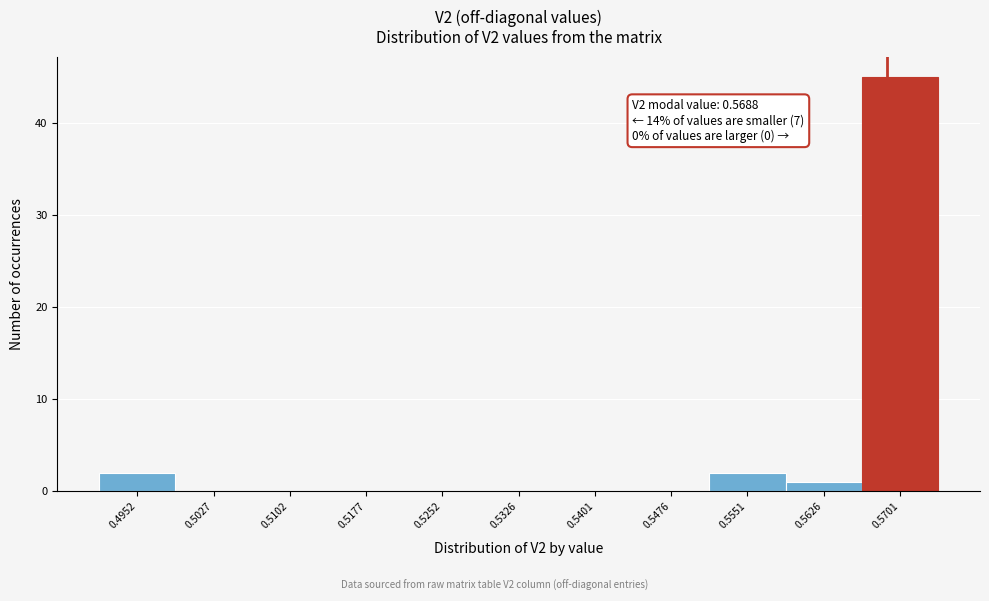

Which range on the x-axis has the tallest bar?

0.566 to 0.574